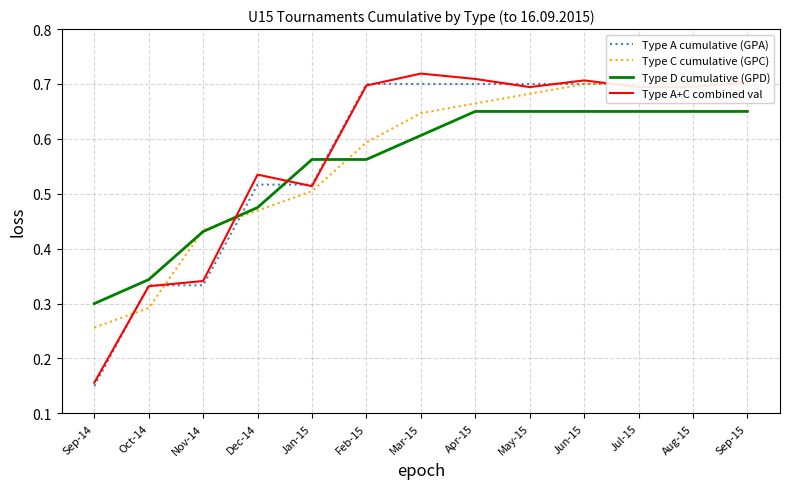

What are all the series names shown in the legend?

Type A cumulative (GPA), Type C cumulative (GPC), Type D cumulative (GPD), Type A+C combined val